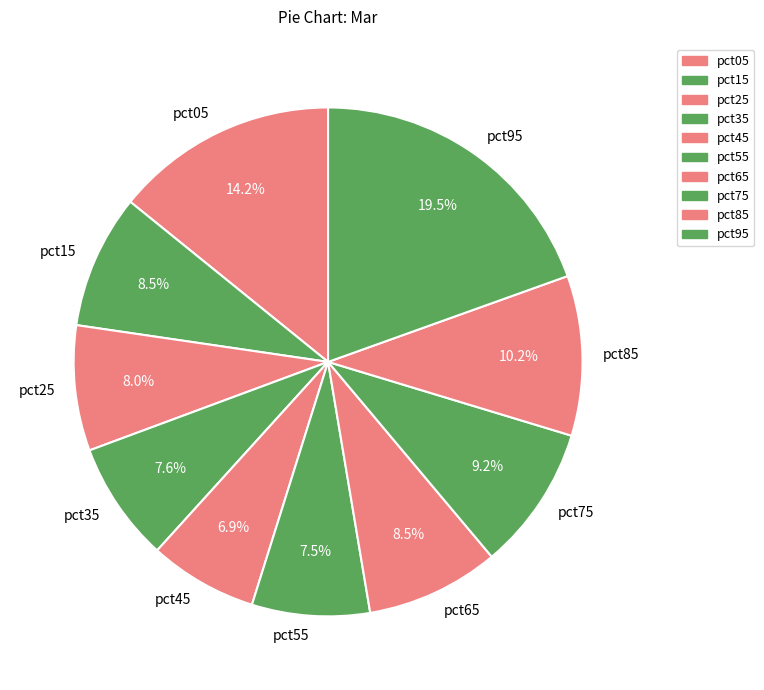

The pct15 slice represents 1% of the pie. True or false?

False